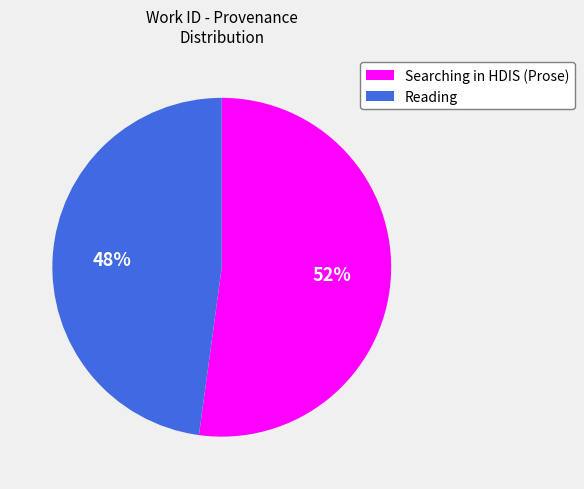

Does Reading represent more than half of the total?

No